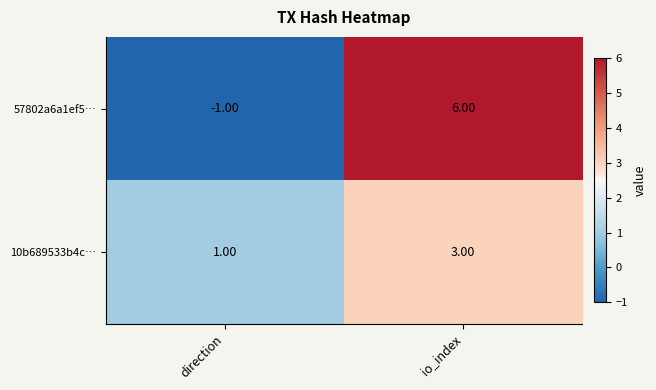

What is the smallest value displayed?

-1